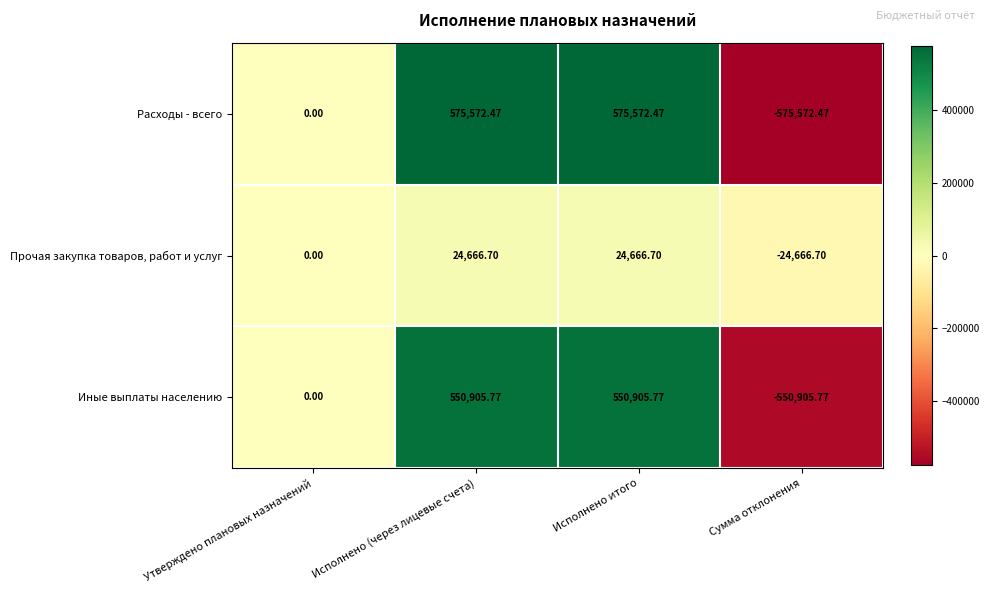

Which category has the lowest value across all series?

Сумма отклонения